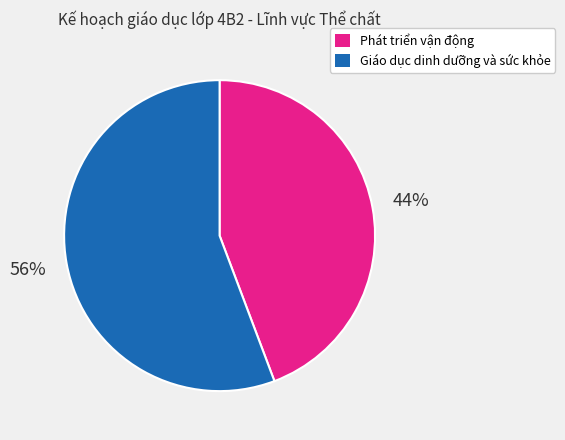

Which category has the biggest portion of the pie?

Giáo dục dinh dưỡng và sức khỏe